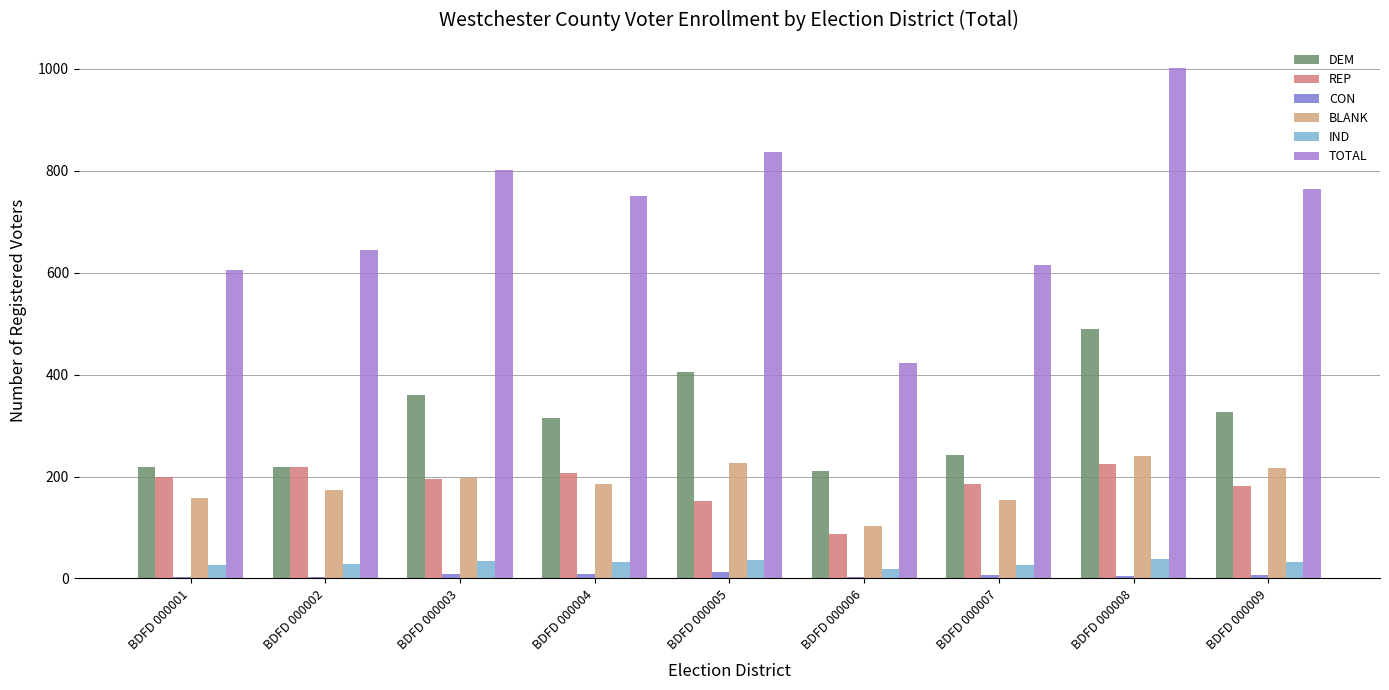

What is the greatest value displayed?

1001